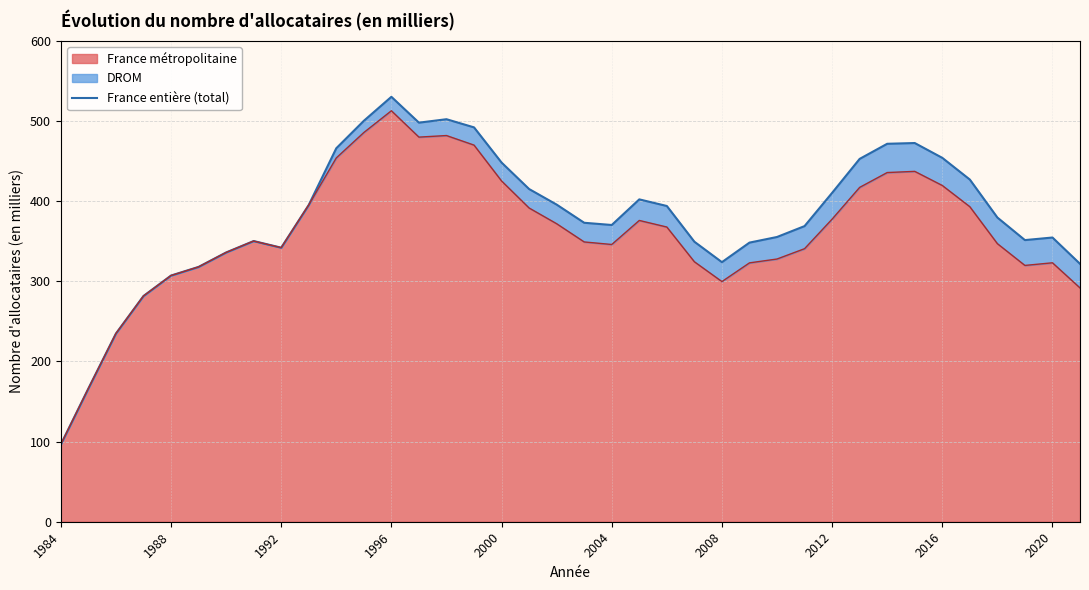

What is the label of the 38th point from the right?

1984